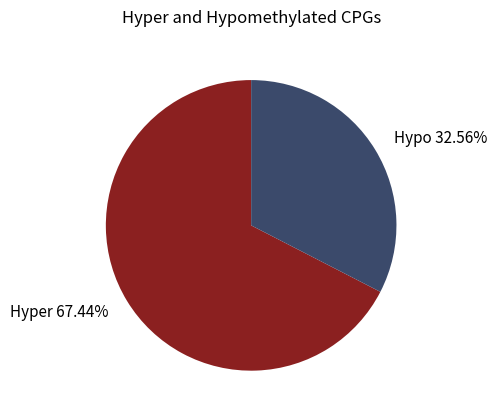

Do Hyper and Hypo together represent more than half of the pie?

Yes